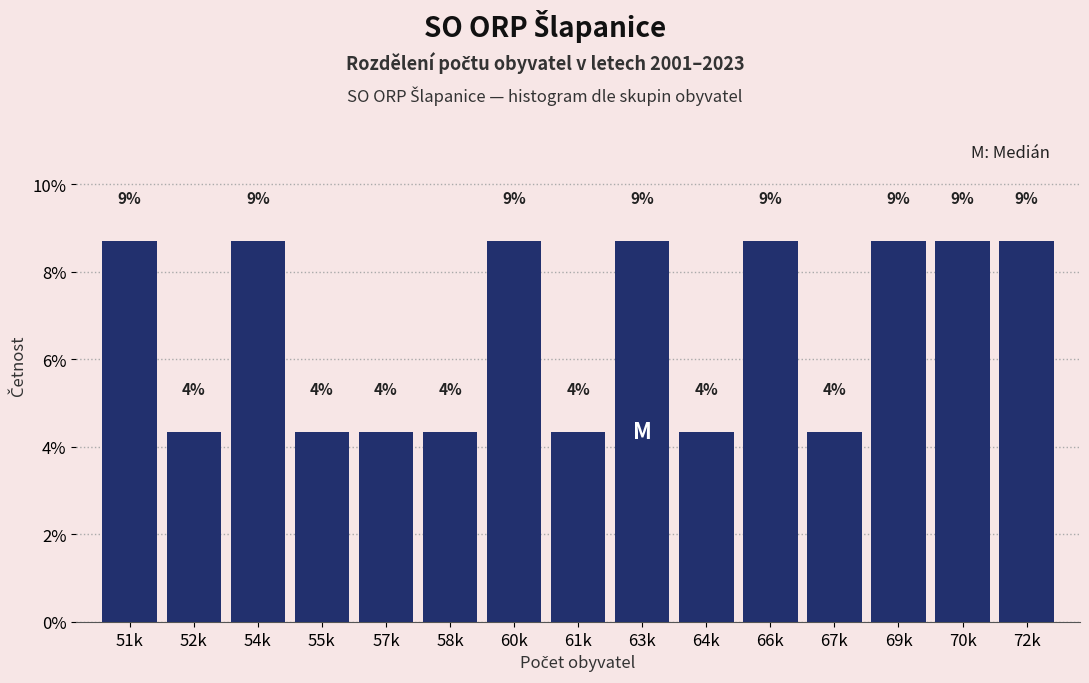

Are the bars horizontal?

No